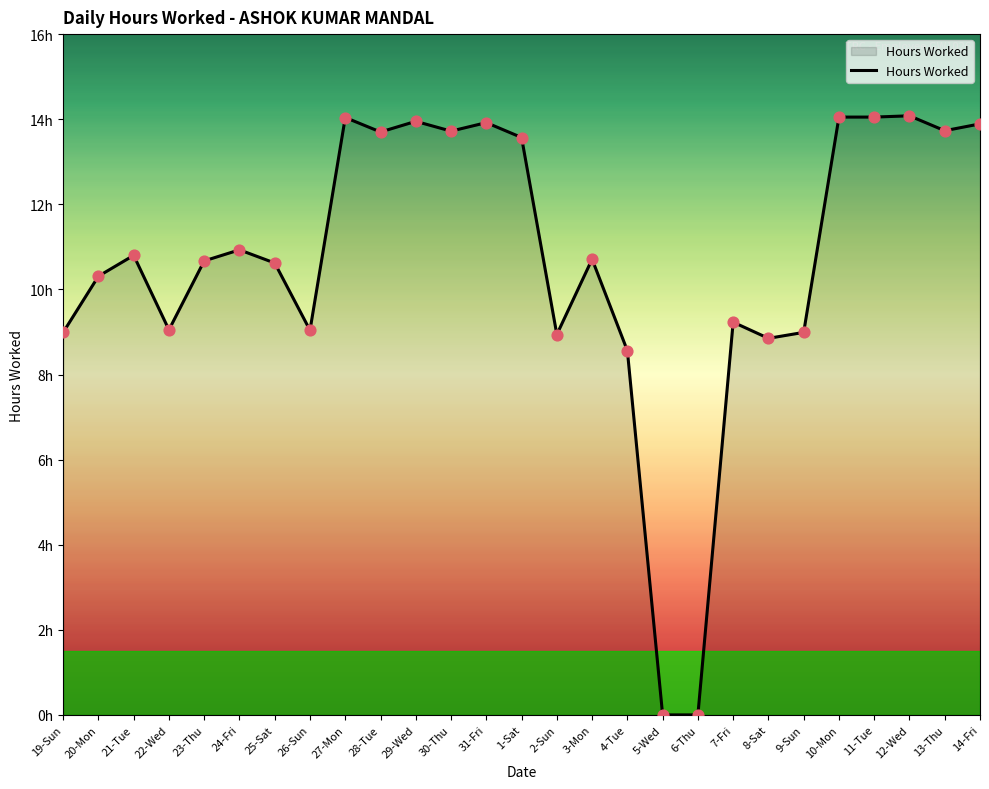

Between 19-Sun and 23-Thu, which is larger?

23-Thu